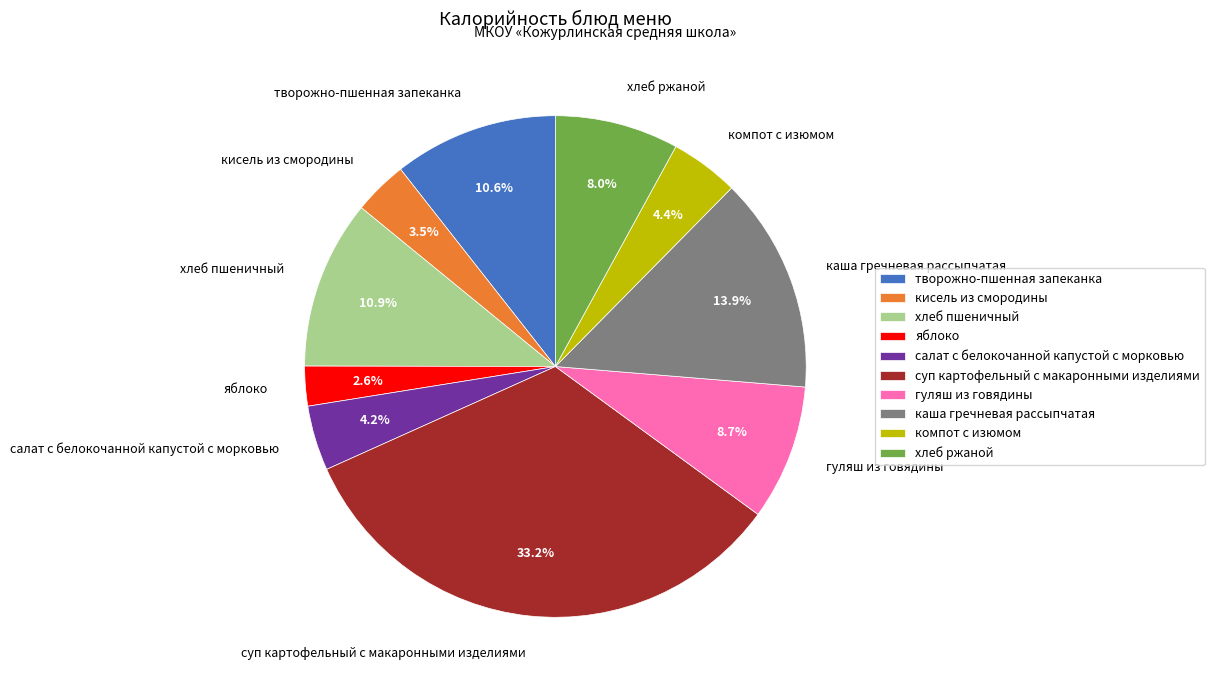

How many slices are in this pie chart?

10